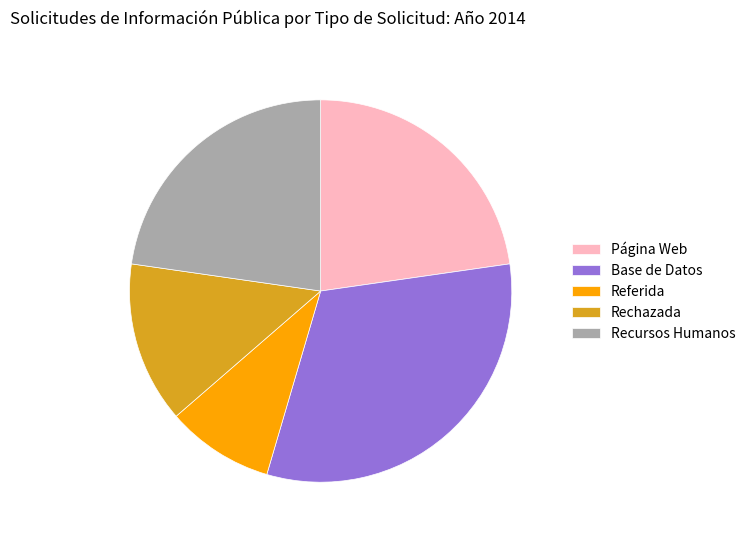

Which slice is the largest?

Base de Datos